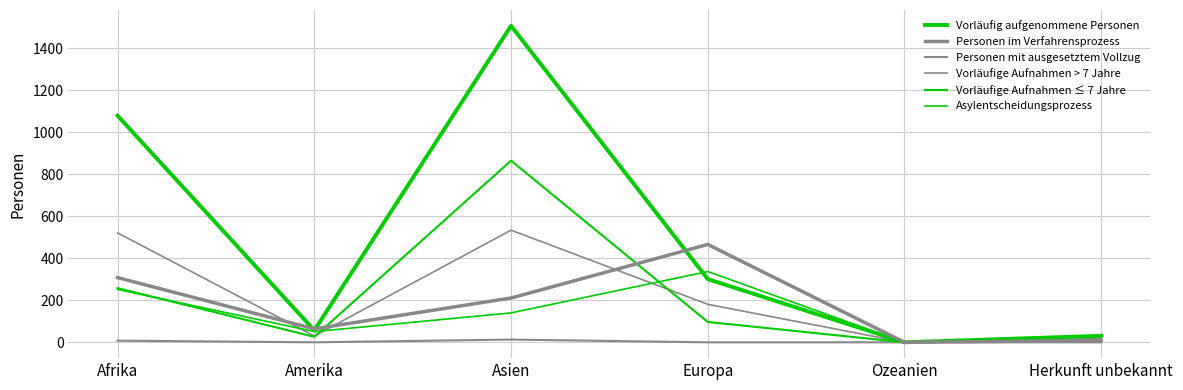

Reading left to right, what are all the values shown in this chart?

Vorläufig aufgenommene Personen: 1079	57	1507	301	0	31
Personen im Verfahrensprozess: 308	64	211	466	0	9
Personen mit ausgesetztem Vollzug: 8	0	13	0	0	0
Vorläufige Aufnahmen > 7 Jahre: 521	30	534	181	0	18
Vorläufige Aufnahmen ≤ 7 Jahre: 258	26	865	97	0	12
Asylentscheidungsprozess: 252	51	140	337	0	9